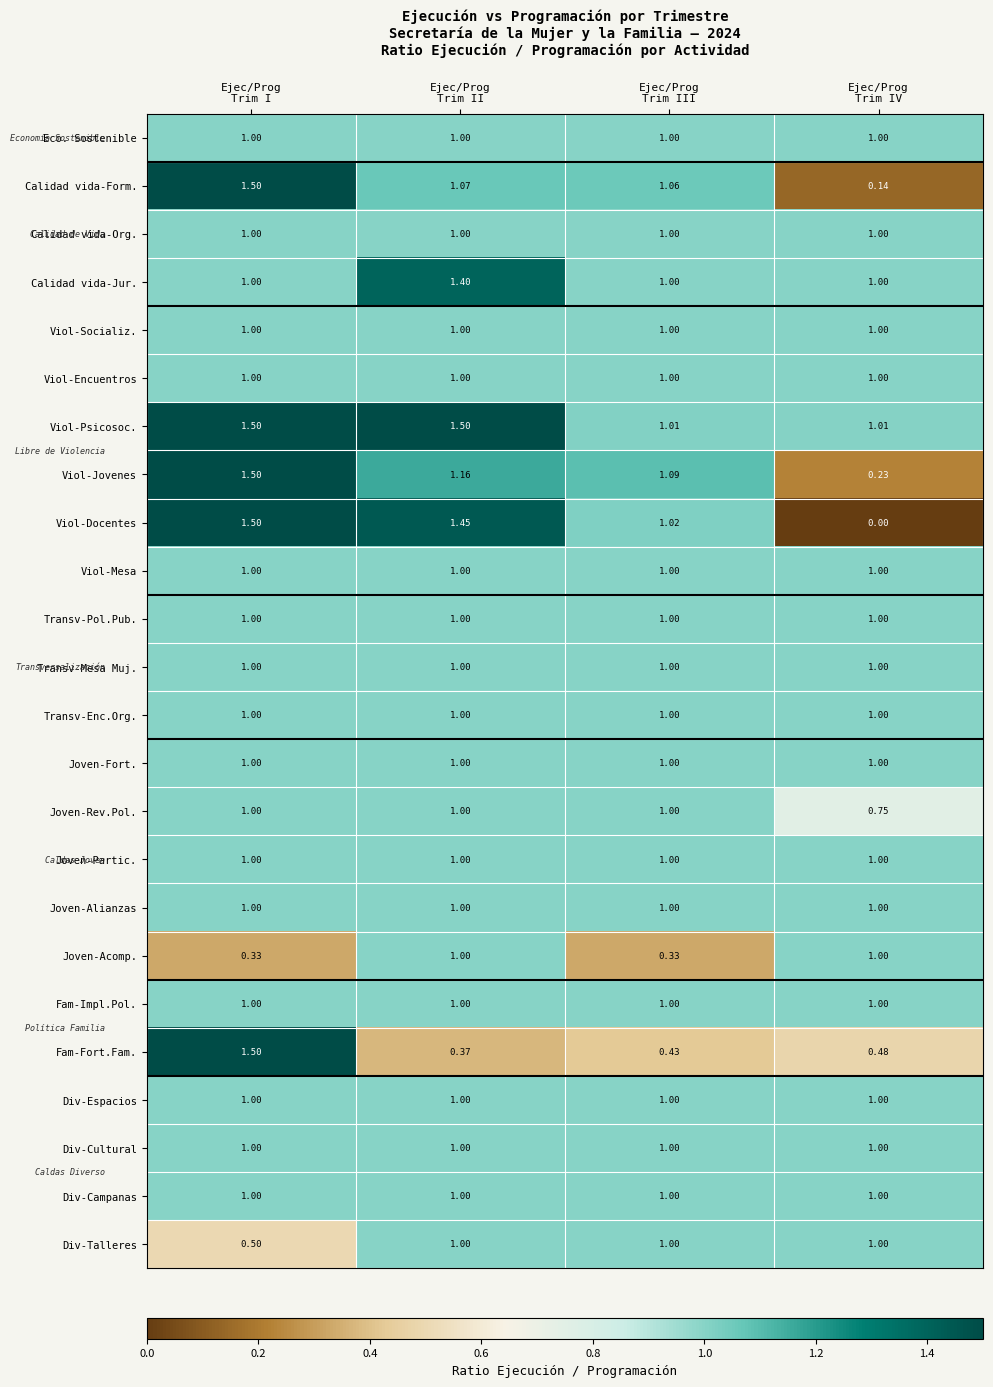

Which series has the largest total across all categories?

Viol-Psicosoc.